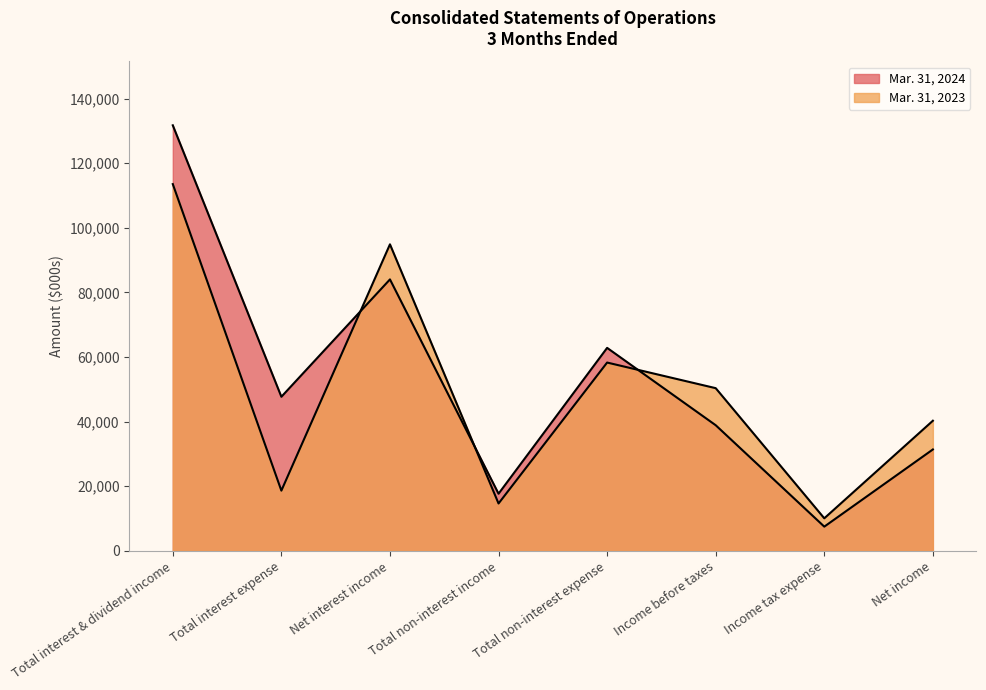

Which category has the lowest value across all series?

Income tax expense